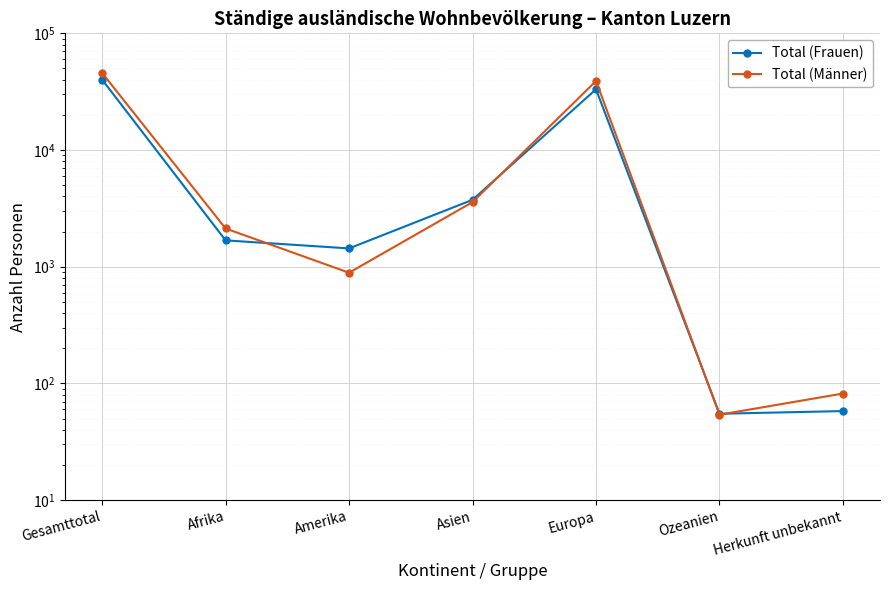

Reading right to left, transcribe all the data shown in this chart.

Total (Frauen): 58	55	33146	3747	1436	1683	40125
Total (Männer): 82	54	39039	3580	889	2128	45772